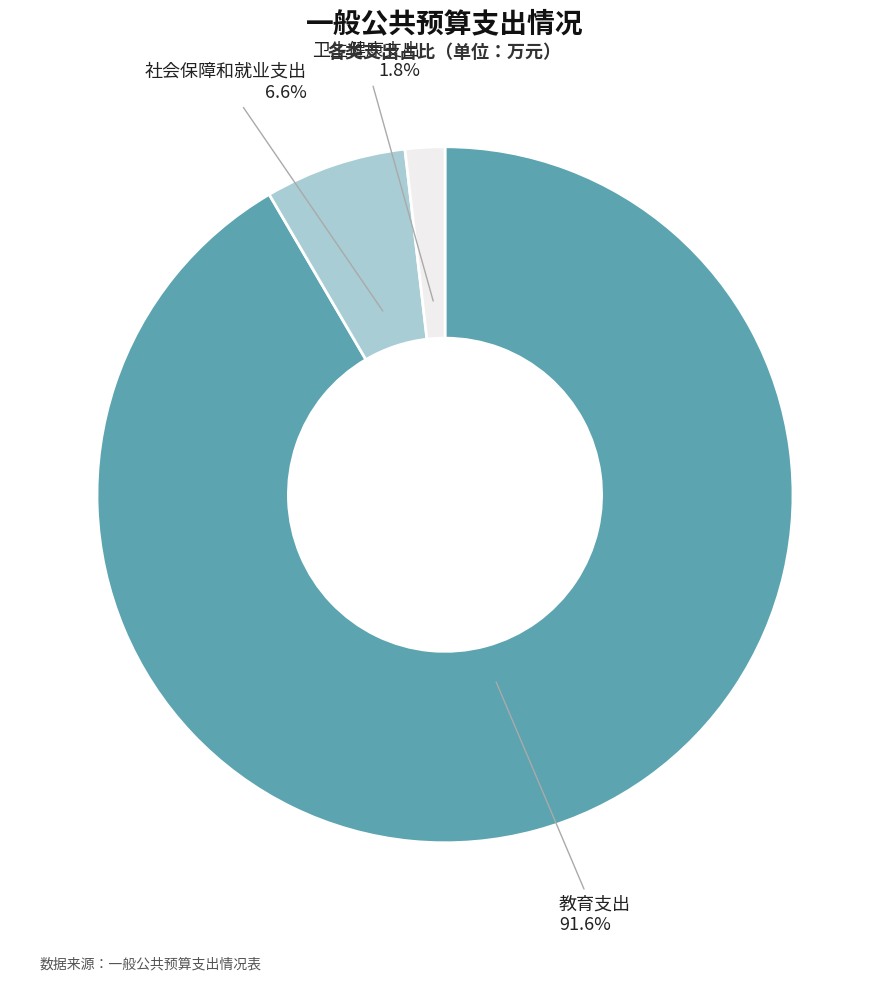

True or false: 社会保障和就业支出 accounts for 21% of the total.

False